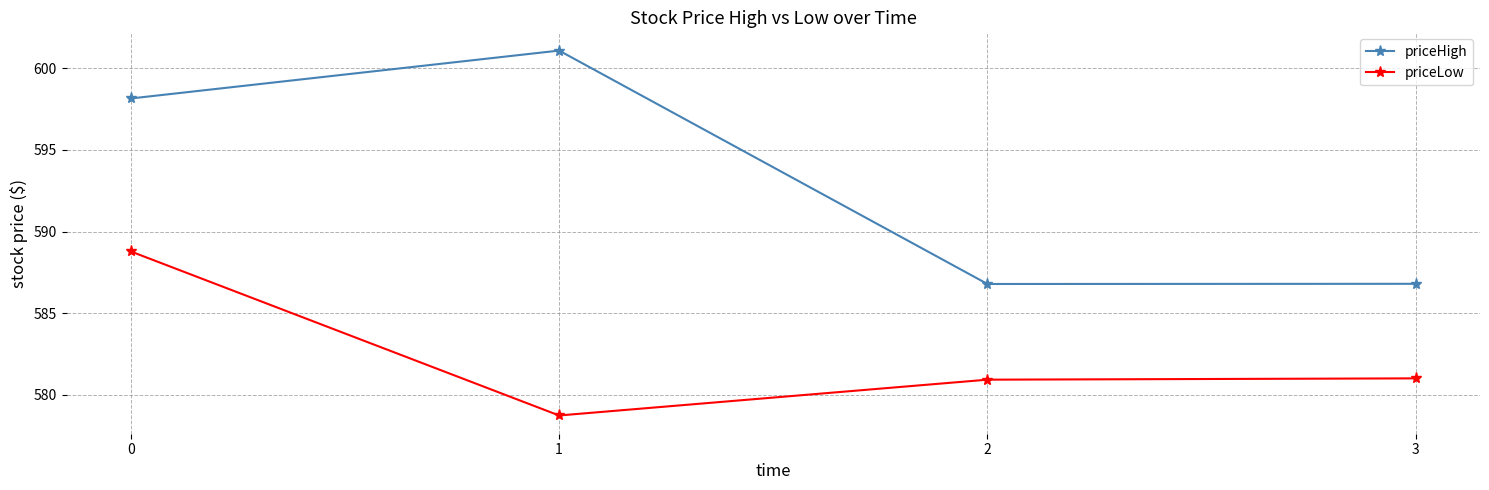

True or false: priceHigh has more than 2 interior local peaks.

False